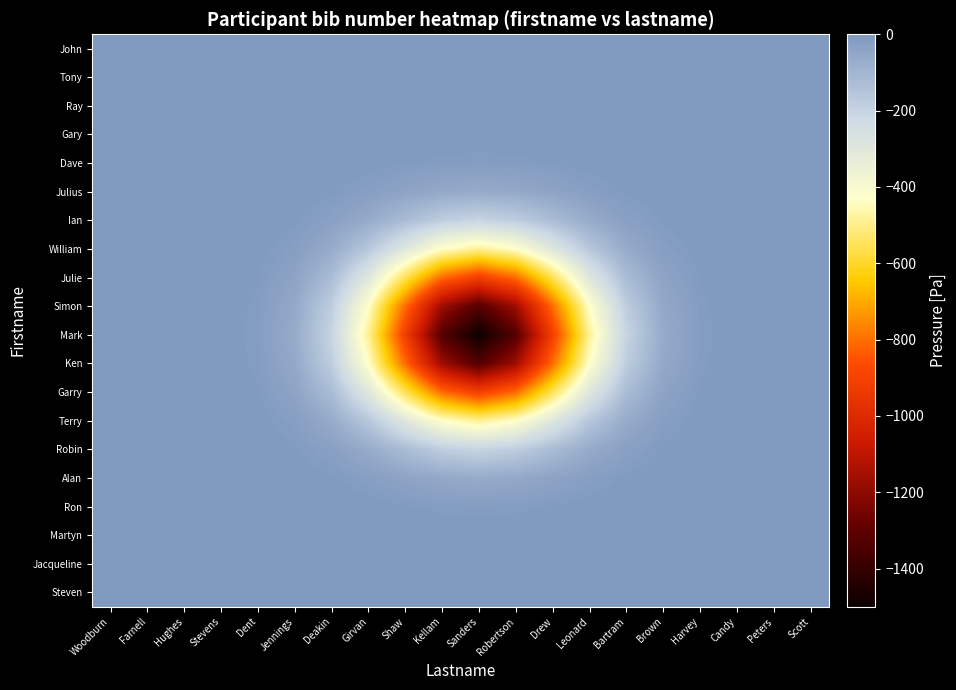

Rank the series at Leonard from highest to lowest value.

John, Tony, Steven, Ray, Jacqueline, Gary, Martyn, Dave, Ron, Julius, Alan, Ian, Robin, William, Terry, Julie, Garry, Simon, Ken, Mark